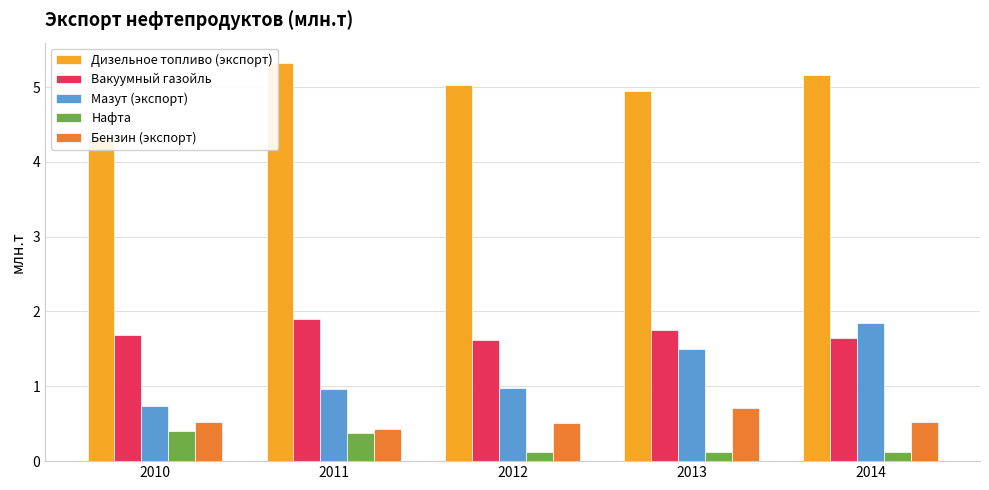

What is the difference between the second highest and second lowest values in the Мазут (экспорт) series?

0.5